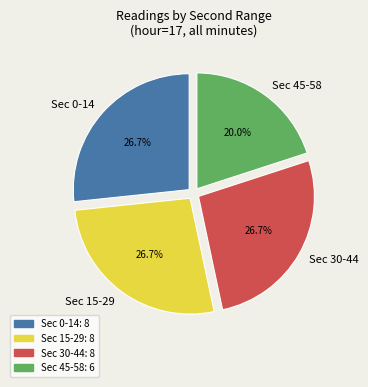

What is the ratio of the value at Sec 30-44 to the value at Sec 0-14?

1.0